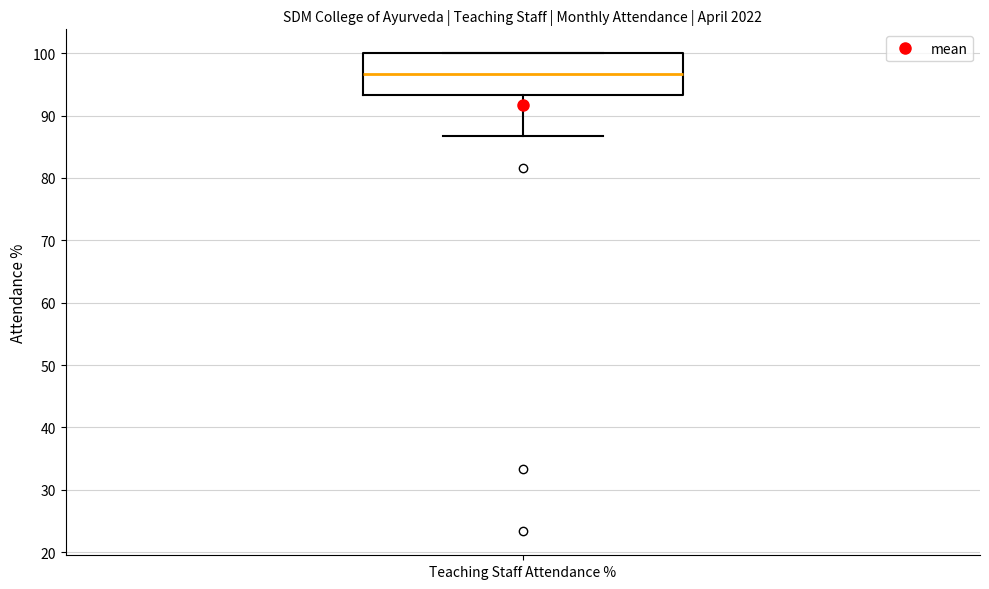

Where is the upper edge of the box for Teaching Staff Attendance % on the y-axis? The values are not printed on the chart, so give them approximately, as read against the axis.

100